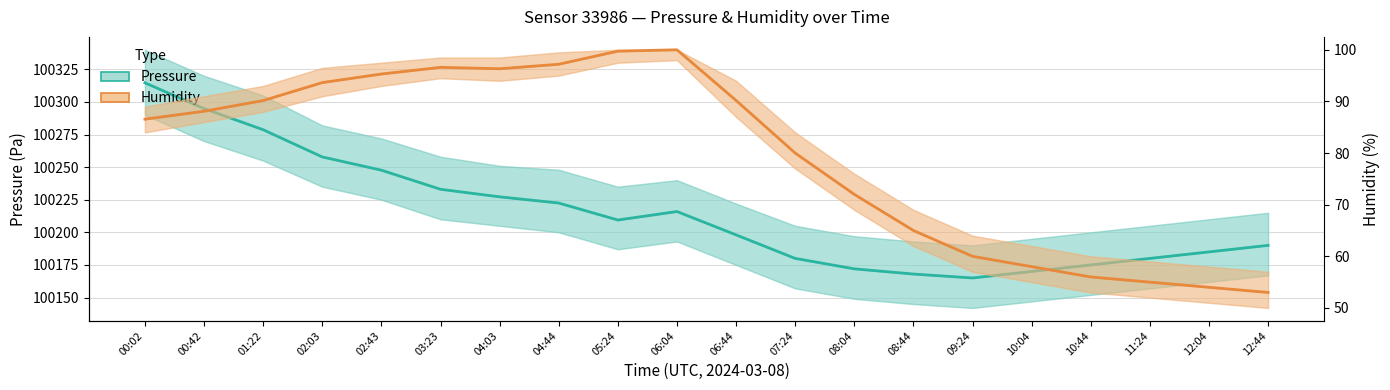

What position from the right is 11:24?

3